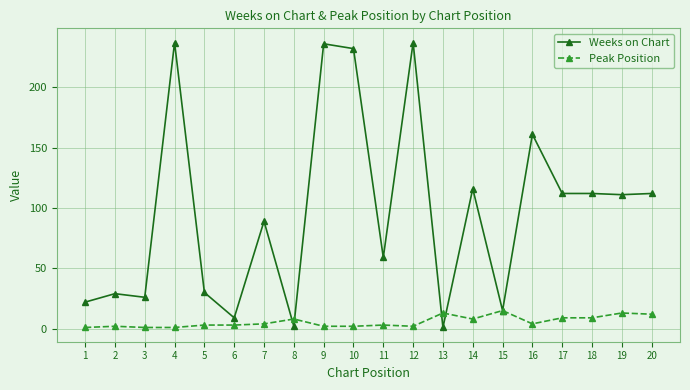

Read the Peak Position value at 15, to the nearest 5.

15